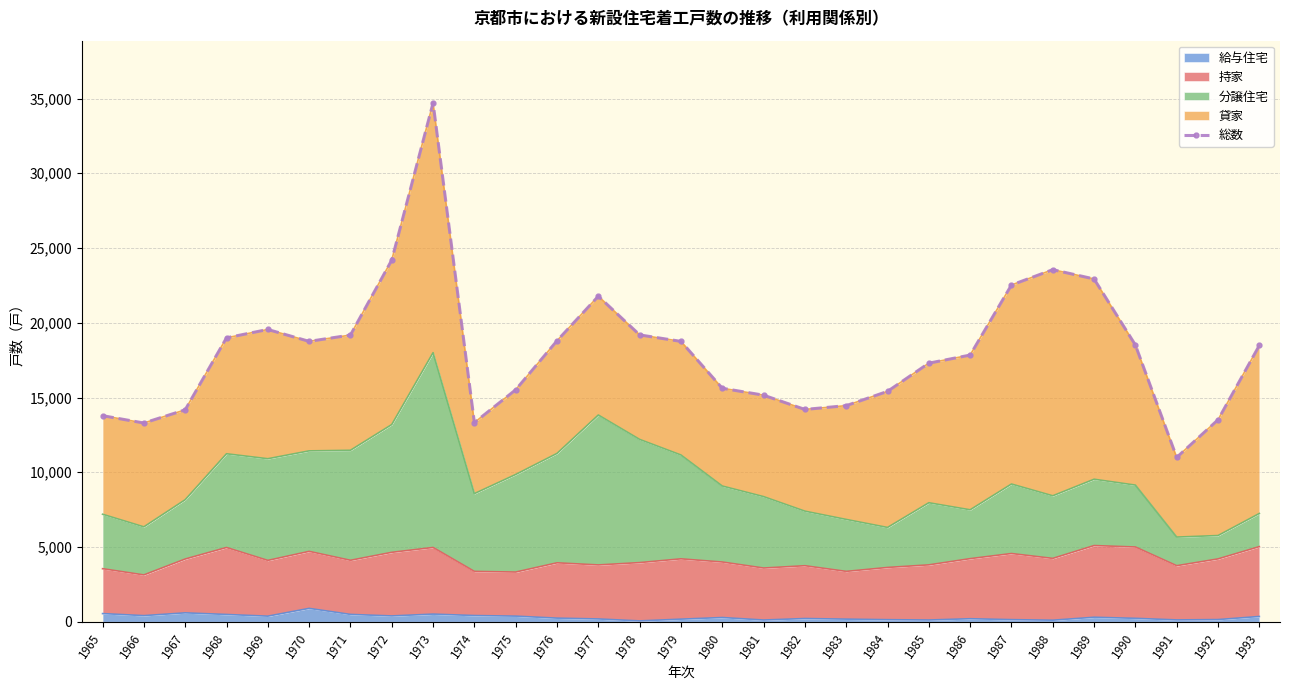

How many values are below 18485?

14